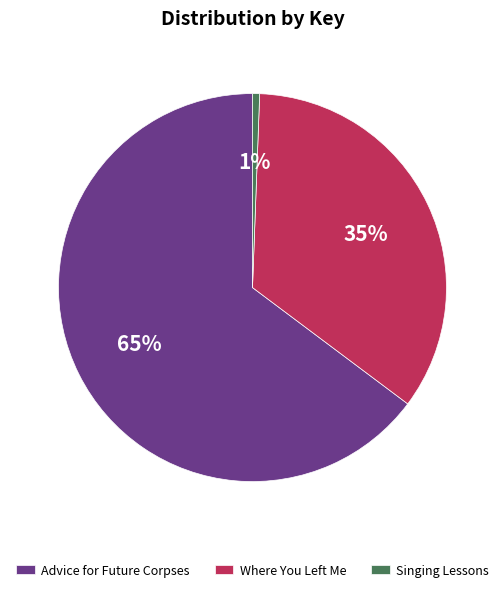

Does any single category account for the majority?

Yes